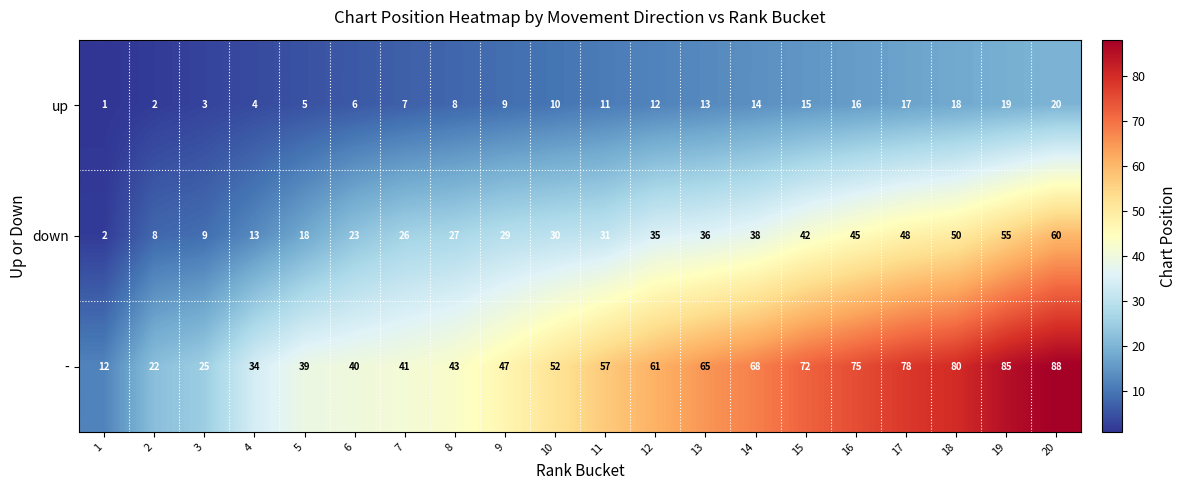

Which label corresponds to the largest value in the chart?

20